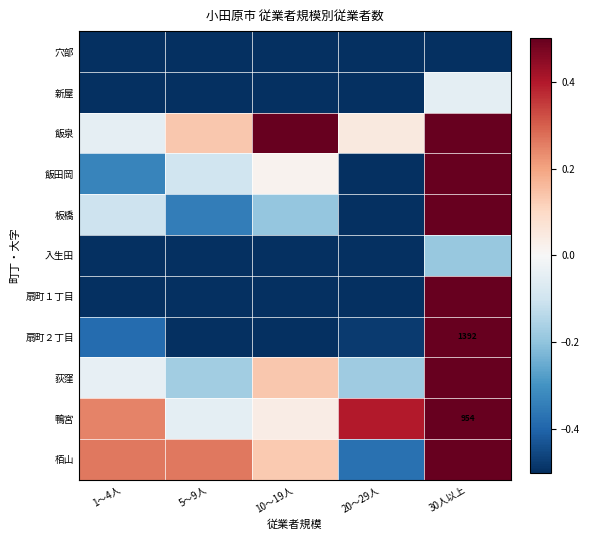

At how many categories does at least one series exceed 4?

1